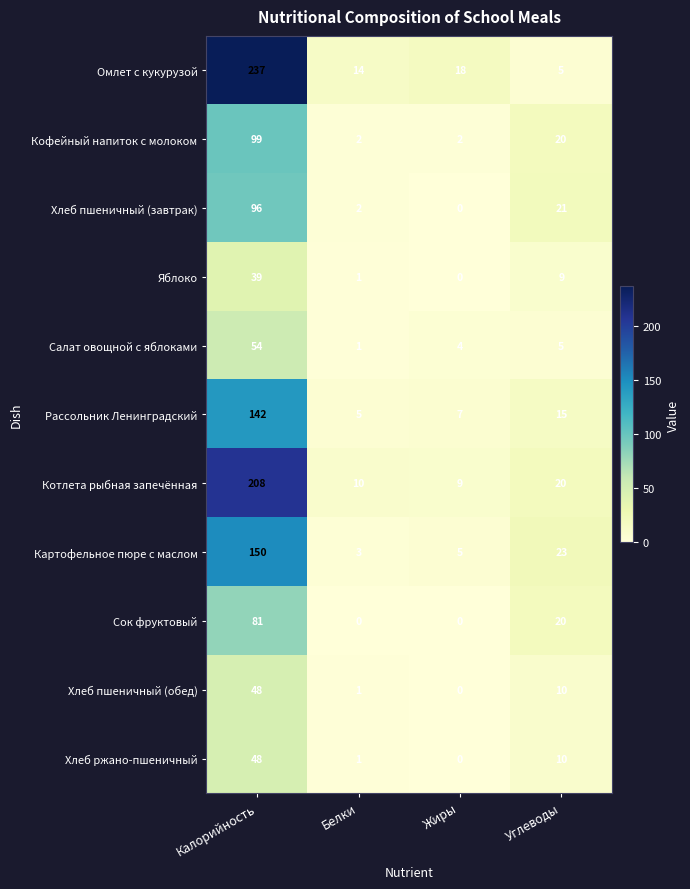

What is the spread (max minus min) of values at Углеводы?

18